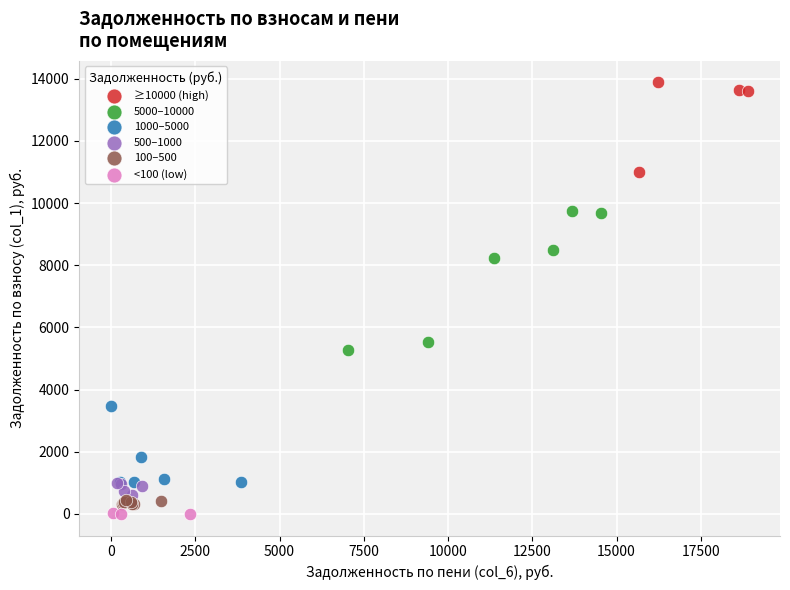

Which series contains the highest Y value?

≥10000 (high)